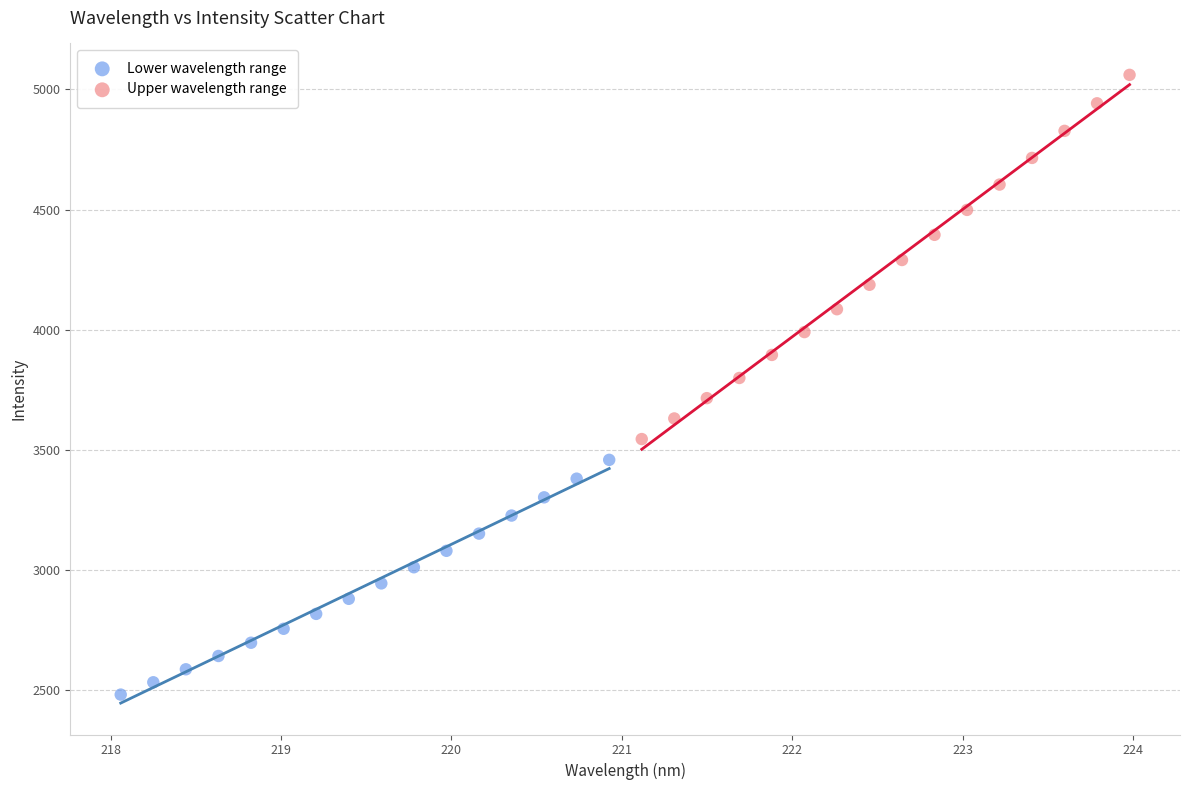

Which series has the widest spread of Y values?

Upper wavelength range